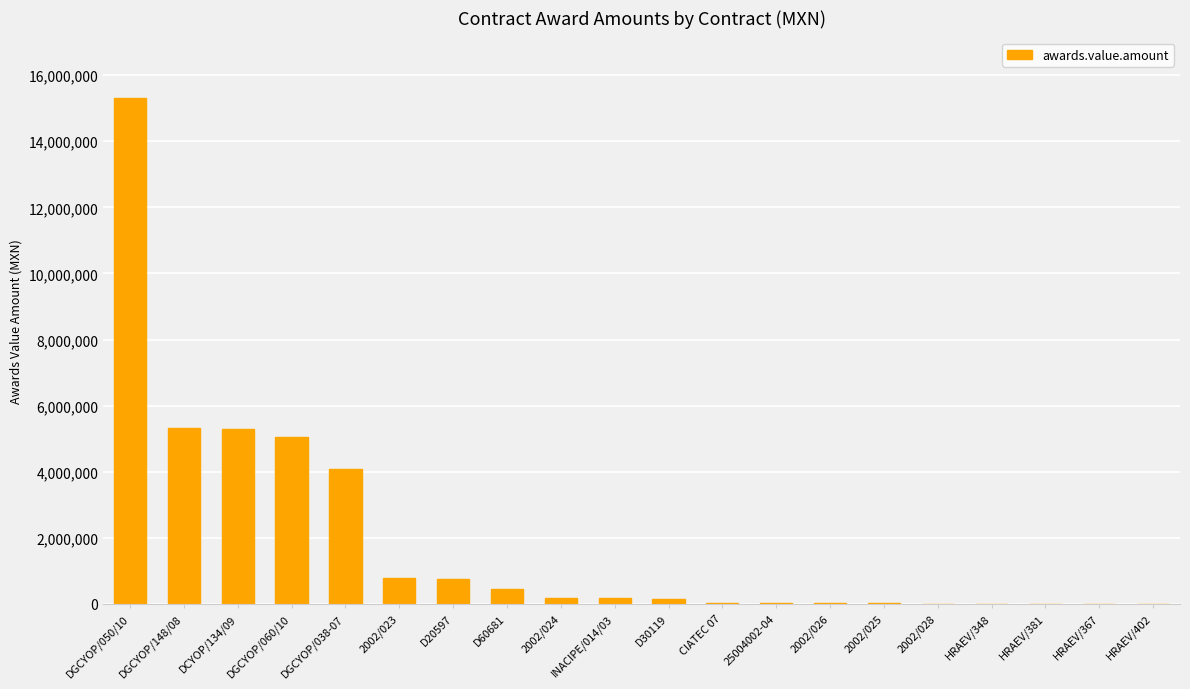

The value at DCYOP/134/09 is 5287818.5. True or false?

True